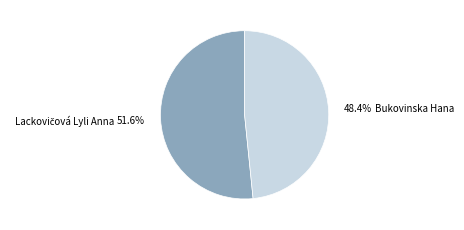

How much of the chart is everything except Bukovinska Hana?

51.6%